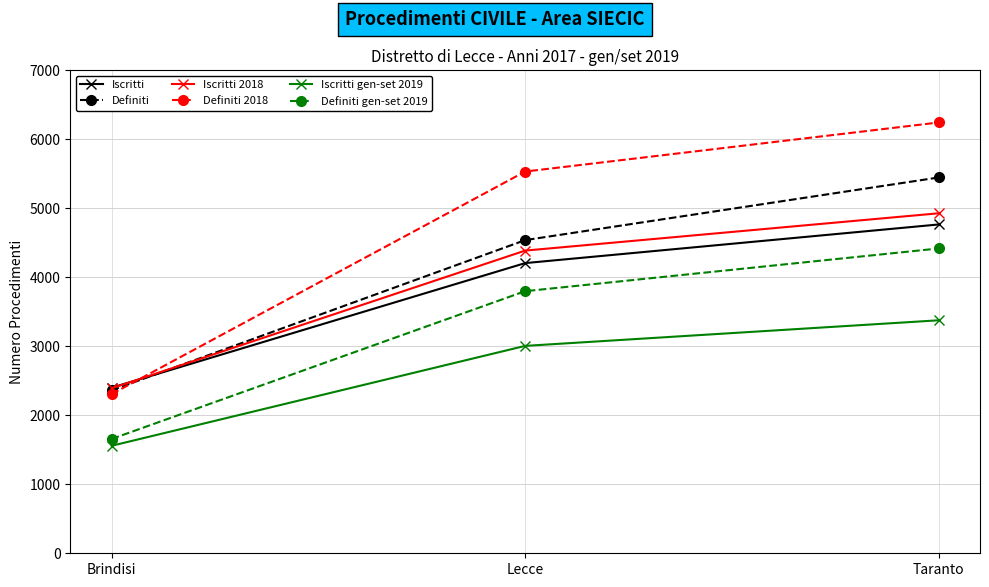

What are all the series names shown in the legend?

Iscritti, Definiti, Iscritti 2018, Definiti 2018, Iscritti gen-set 2019, Definiti gen-set 2019